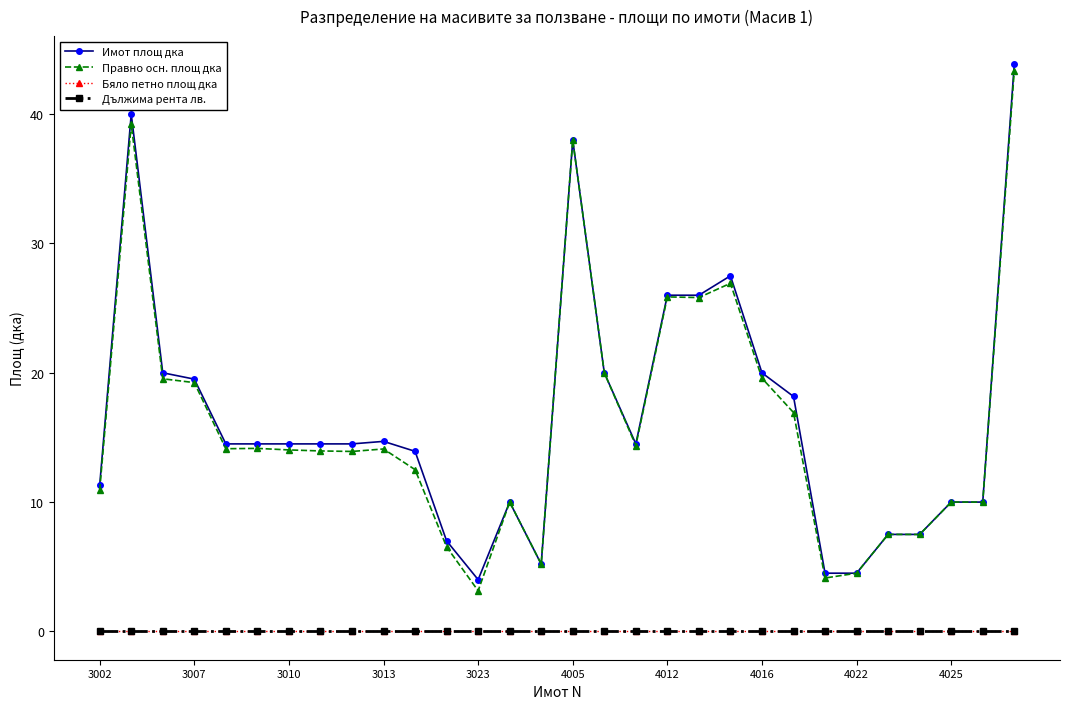

Is this an area chart (filled region under the line)?

No